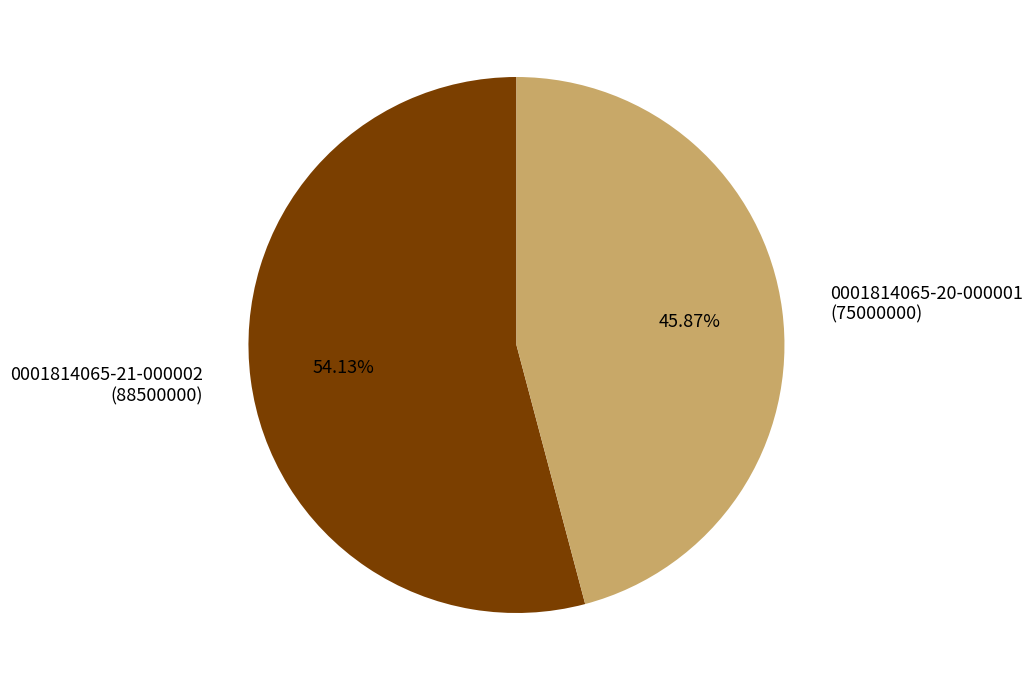

Combined, do 0001814065-20-000001 (75000000) and 0001814065-21-000002 (88500000) account for over 50%?

Yes